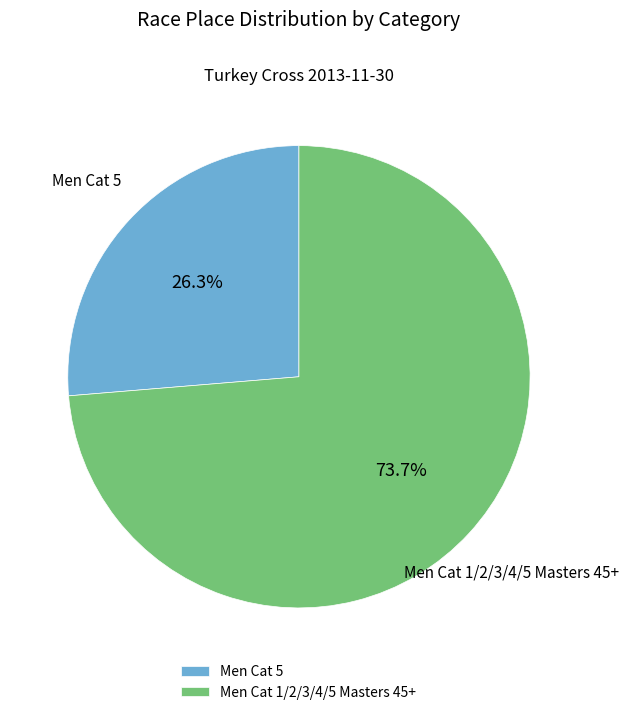

Is it true that Men Cat 5 is 21% of the pie?

False